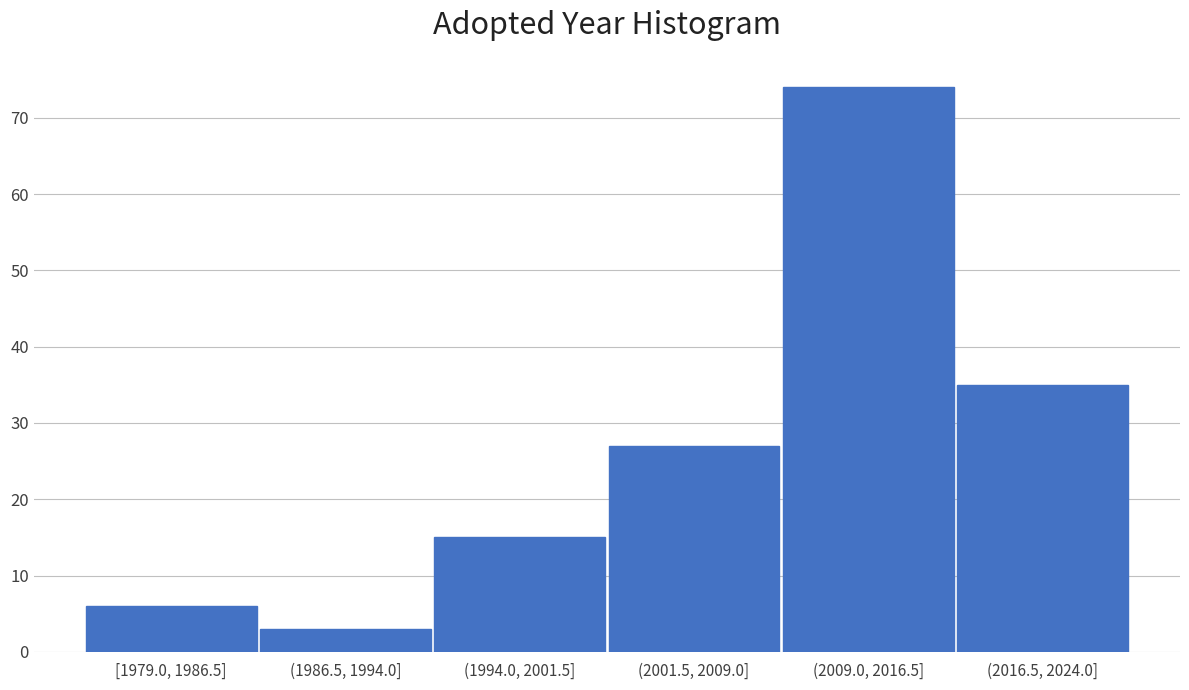

Reading left to right, transcribe all the data shown in this chart.

6	3	15	27	74	35